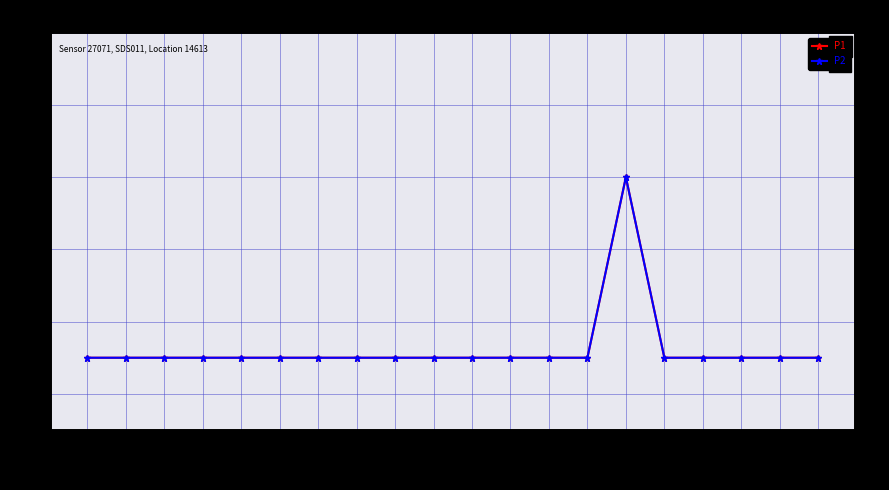

What is the total value across all series at 00:46?

0.2